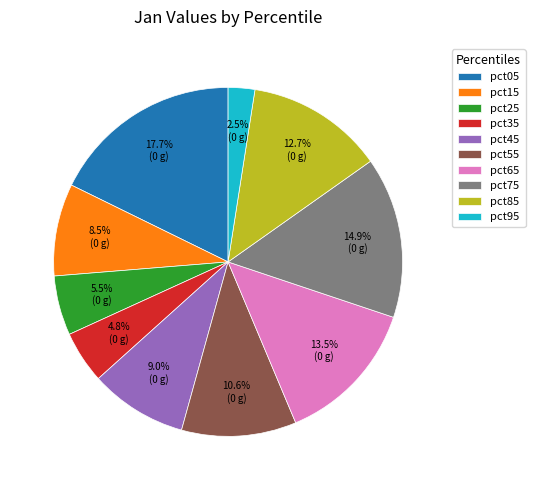

To the nearest percent, what percentage of the pie is pct05?

18%